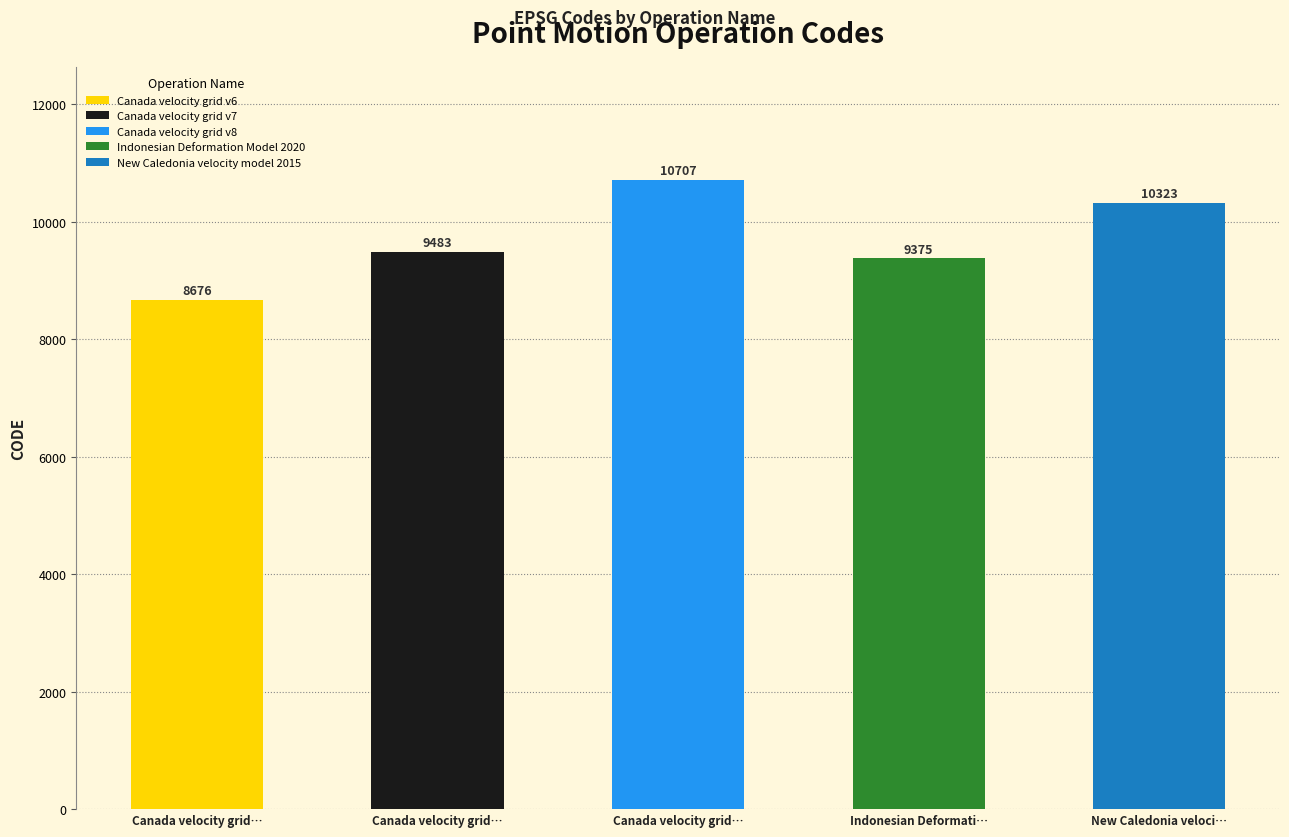

Are the bars horizontal?

No